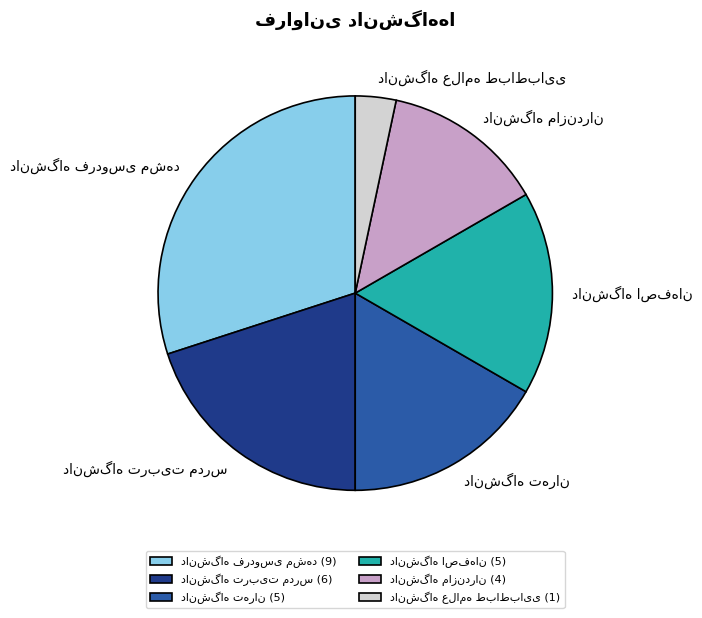

Is there any slice that represents more than half of the pie?

No